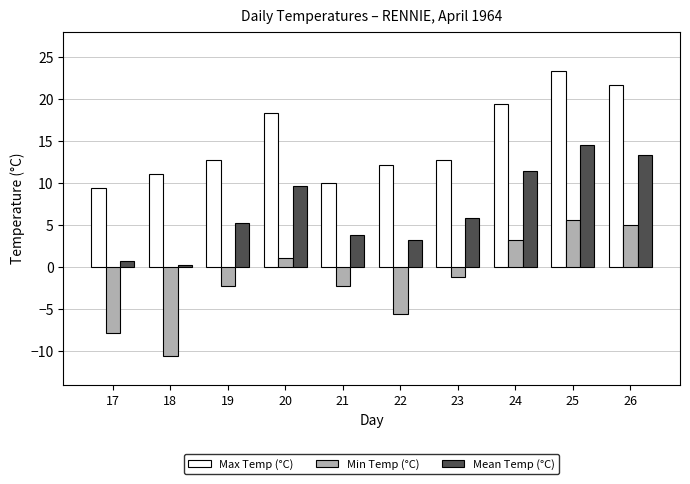

Is it true that Mean Temp (°C) equals 2.0 at 22?

False